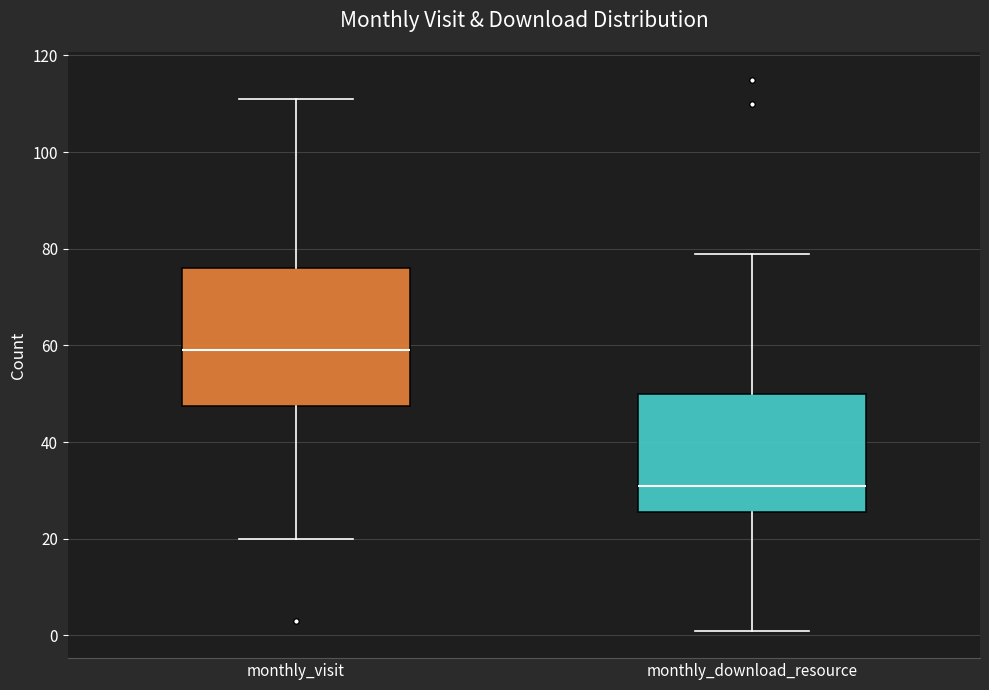

Where does the lower whisker of the box for monthly_download_resource end on the y-axis? The values are not printed on the chart, so give them approximately, as read against the axis.

2